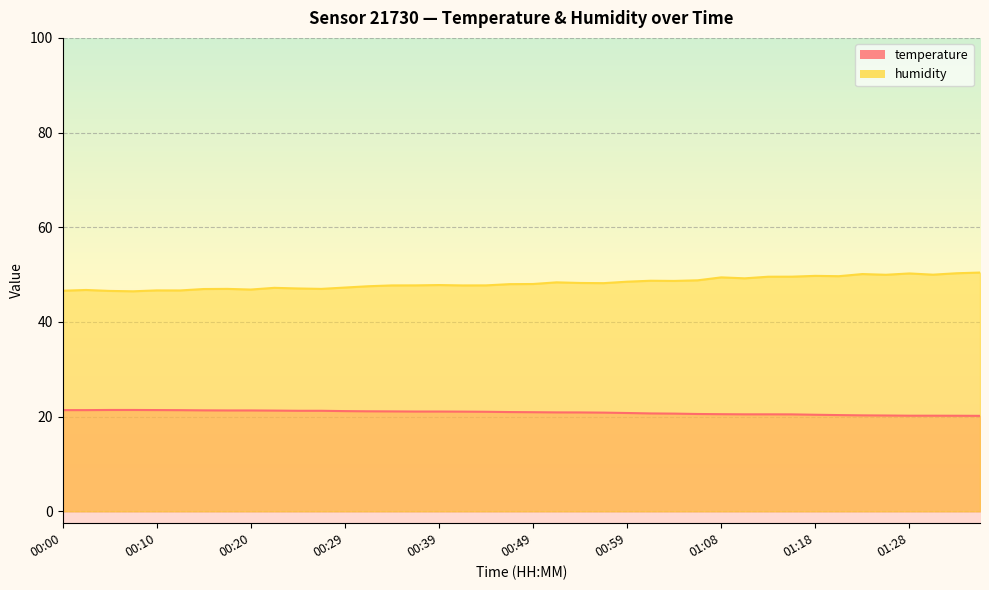

What is the value of the temperature point at the 30th from the left?

20.5